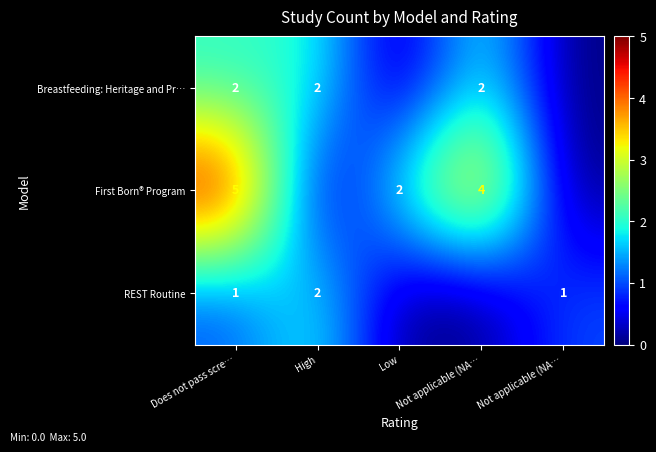

Count the REST Routine values in the range 0 to 1.

4